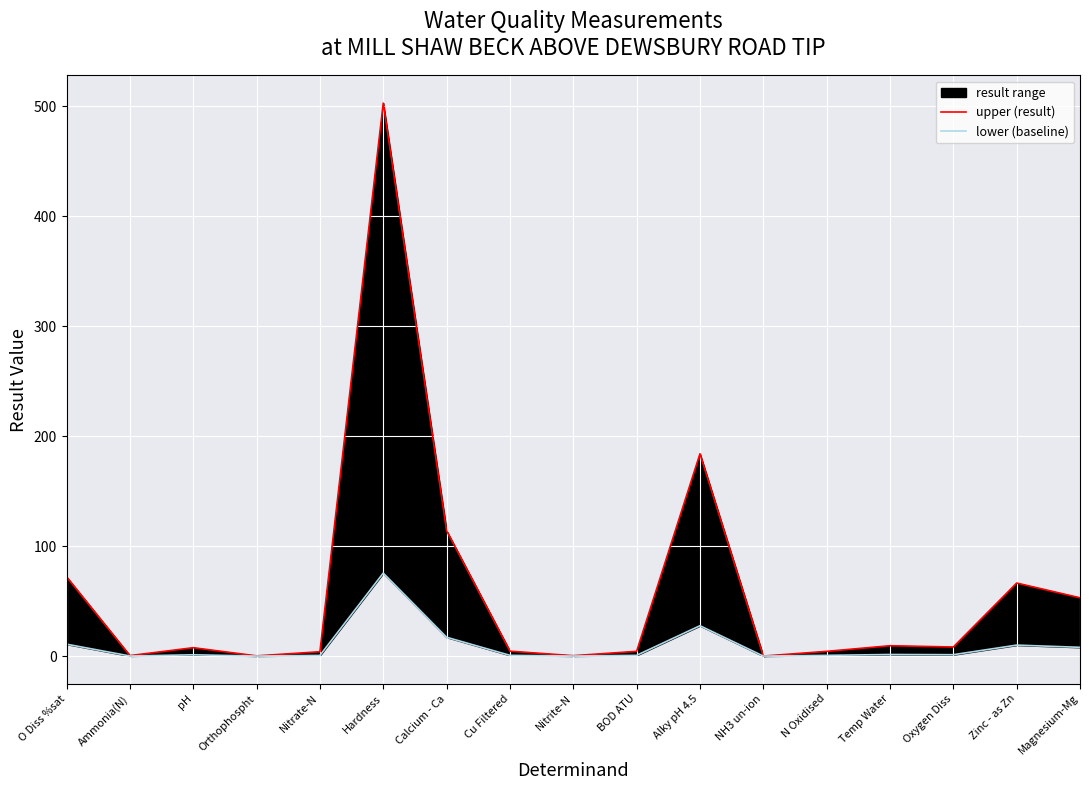

Is it true that lower (baseline) equals 0.3 at BOD ATU?

False